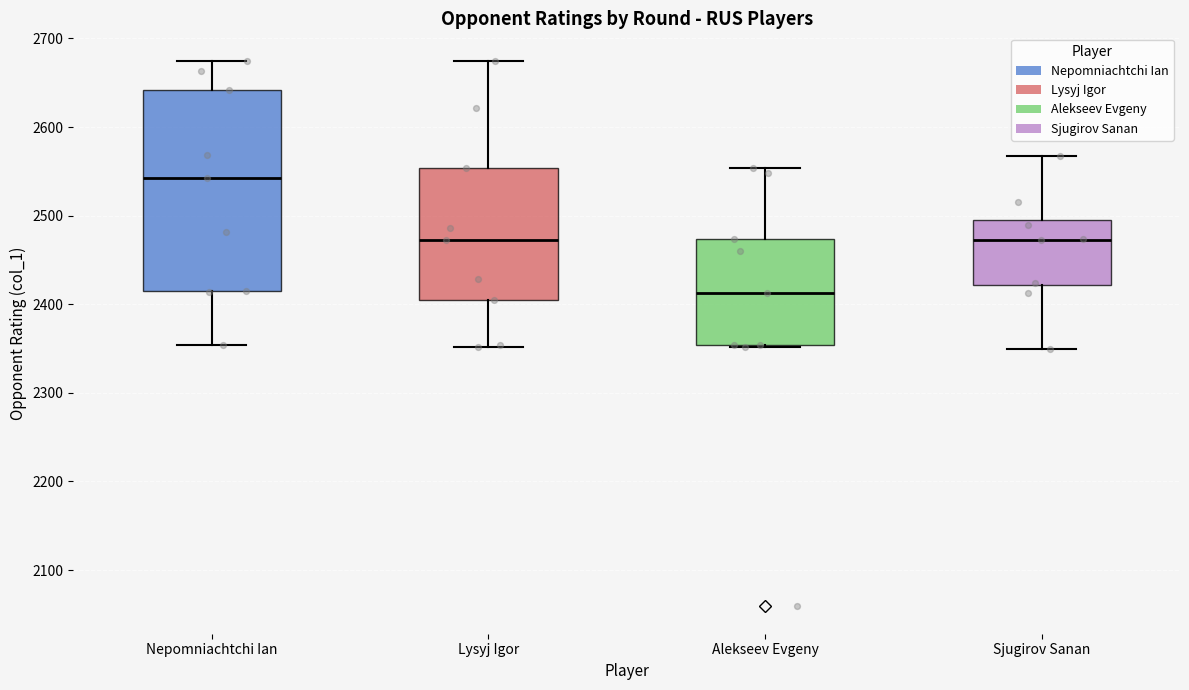

Where is the lower edge of the box for Nepomniachtchi Ian on the y-axis? The values are not printed on the chart, so give them approximately, as read against the axis.

2420